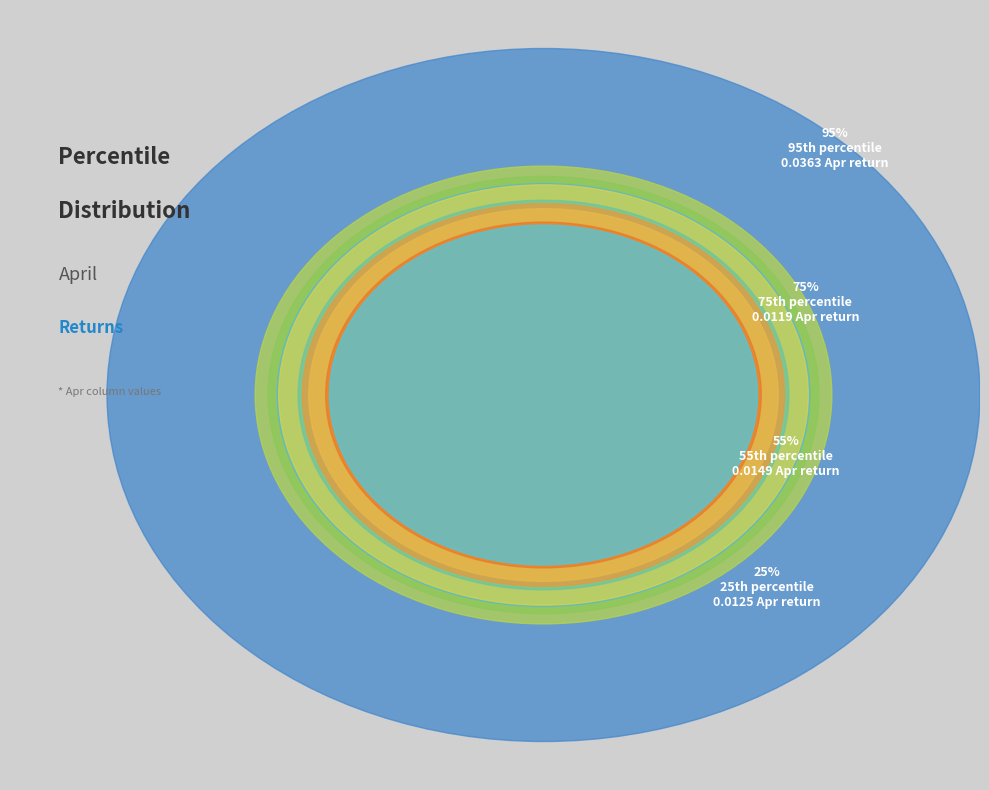

Which slice is the smallest?

pct05